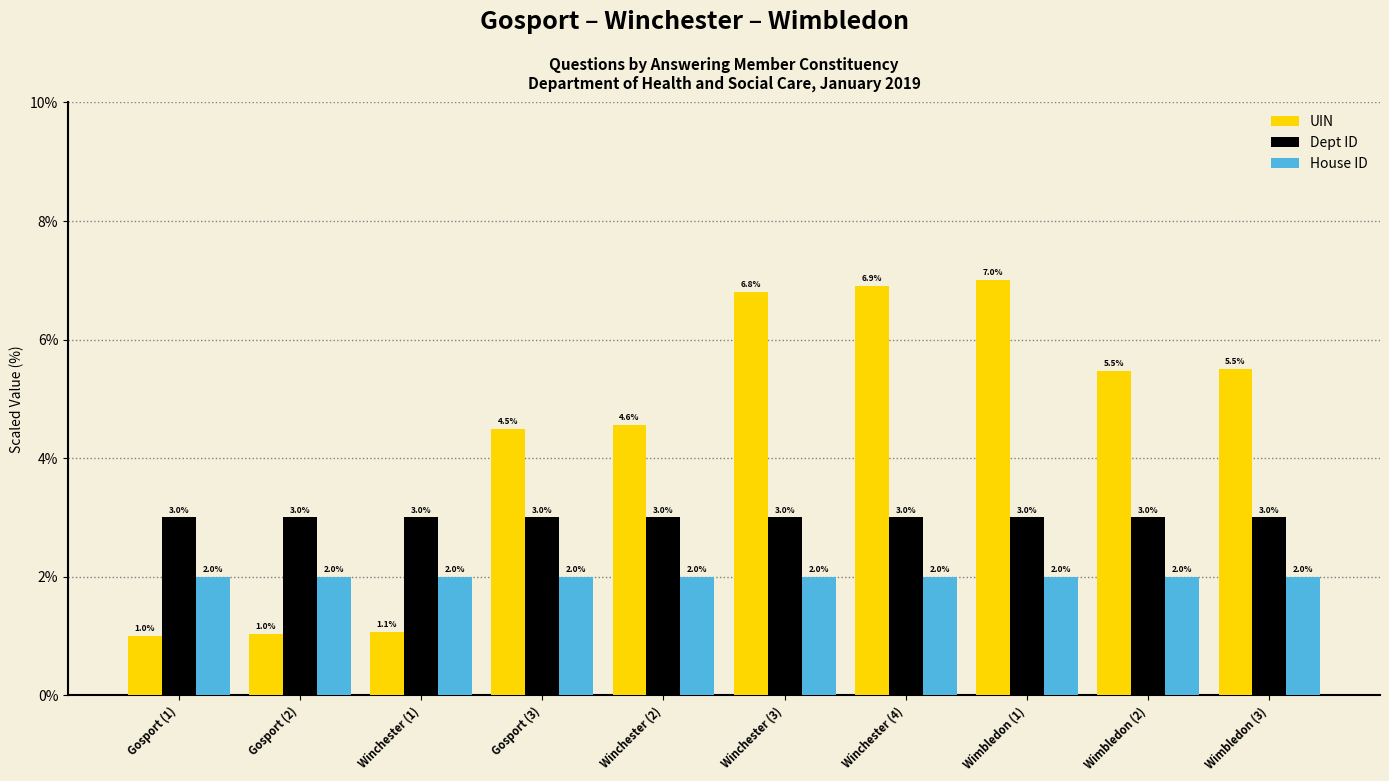

What is the highest value of the UIN series?

7.0